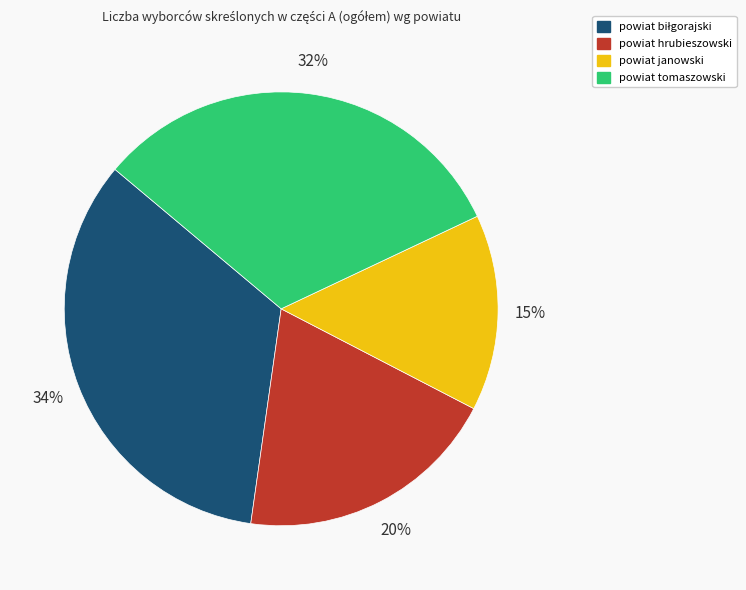

To the nearest percent, what percentage of the pie is powiat tomaszowski?

32%